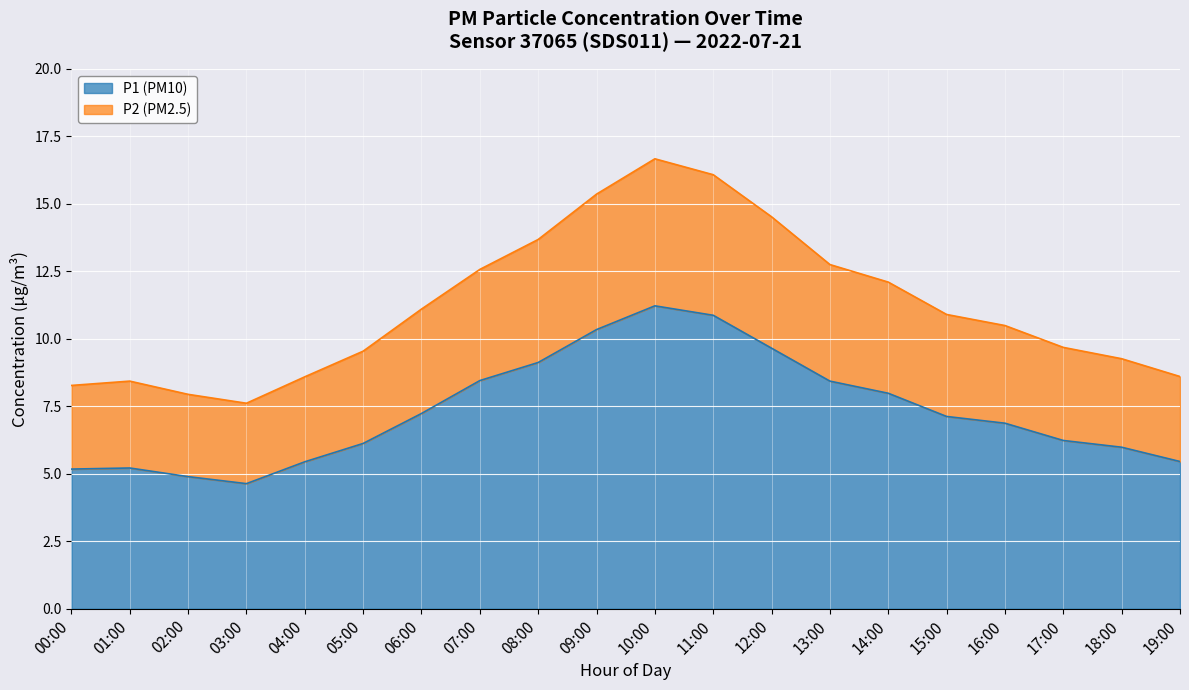

What is the value of the P2 point at the 12th from the left?

16.1